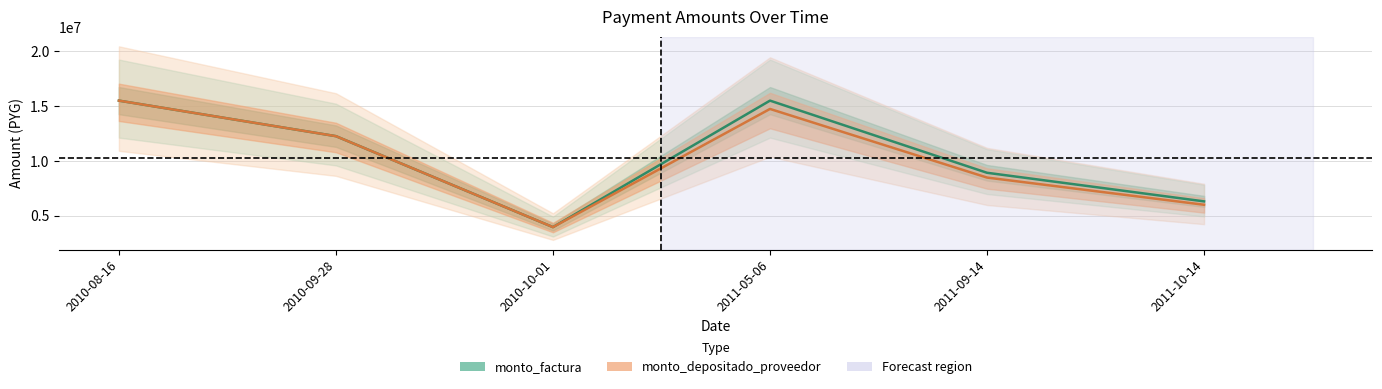

Is the value of monto_factura at 2011-05-06 greater than the value of monto_depositado_proveedor at 2011-10-14?

Yes